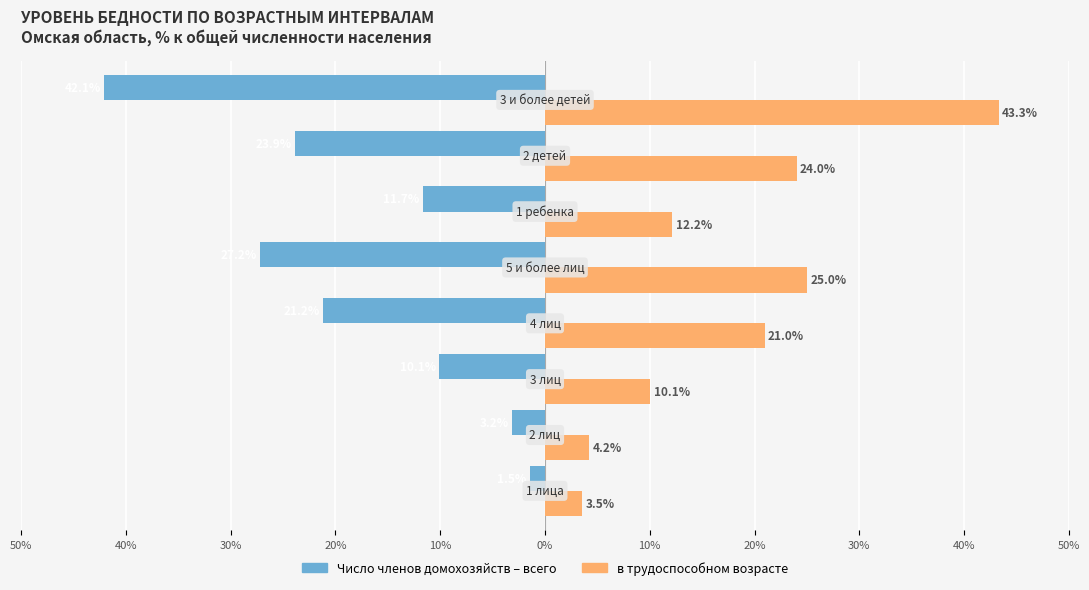

How many data points does each series have?

8